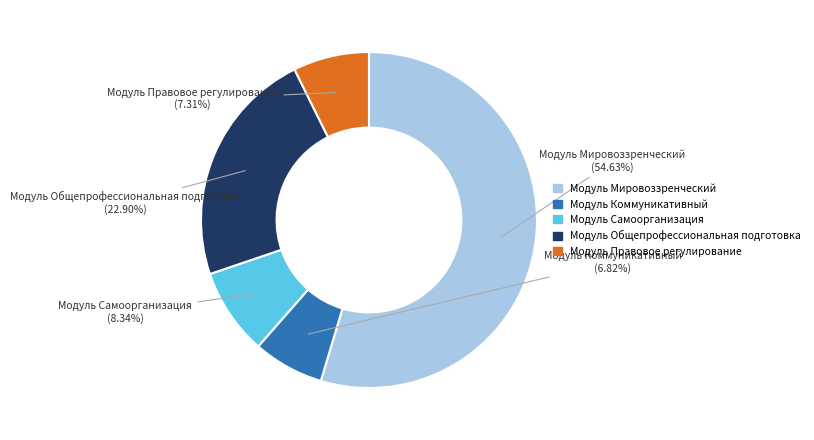

To the nearest percent, what portion does Модуль Мировоззренческий represent?

55%